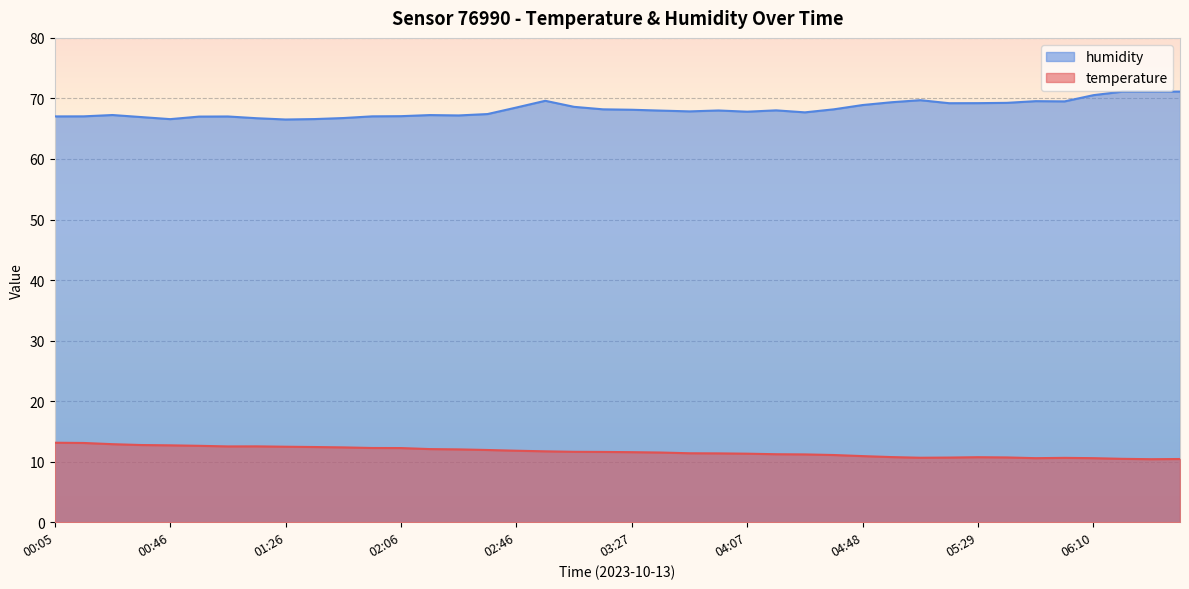

True or false: humidity and temperature cross at least once.

False